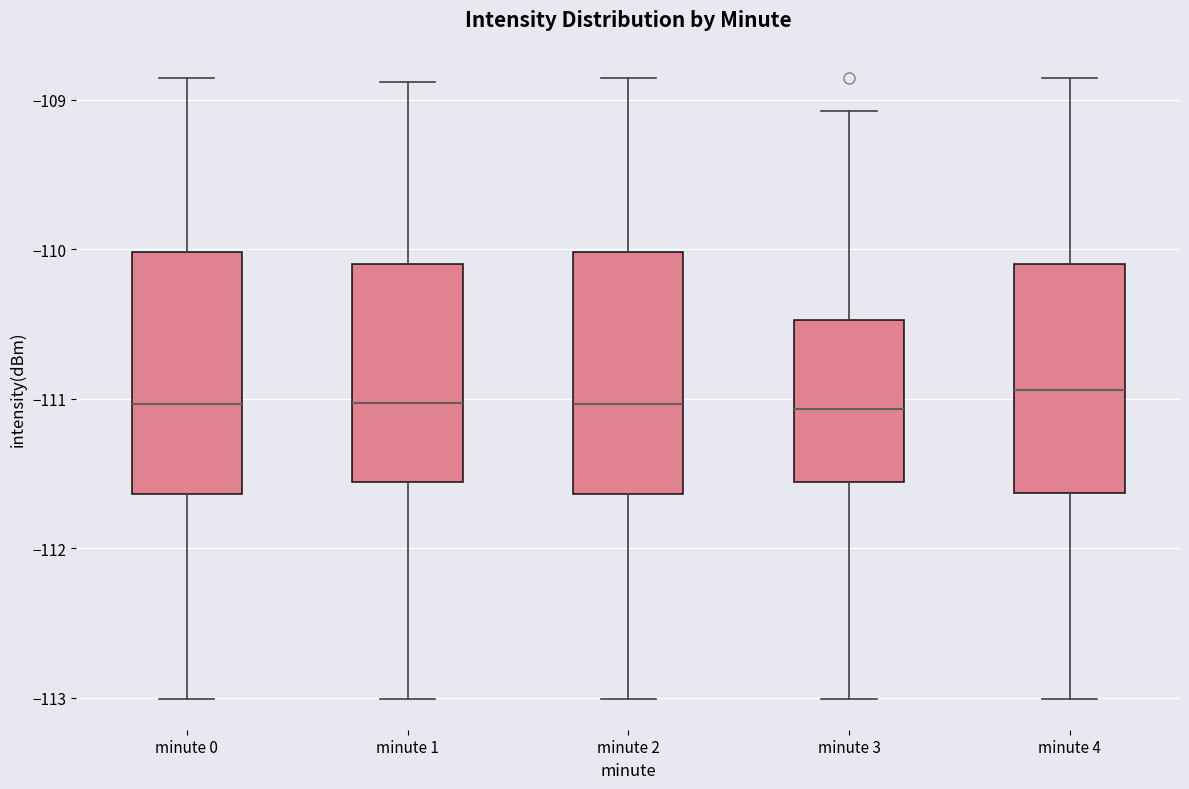

Reading left to right, transcribe this box plot: for each box, give where its median line is, the range the box spans, and where its two whiskers end, as read against the y-axis. The values are not printed on the chart, so give them approximately, as read against the axis.

minute 0: median -111.0, box -111.6 to -110.0, whiskers -113.0 to -108.9
minute 1: median -111.0, box -111.6 to -110.1, whiskers -113.0 to -108.9
minute 2: median -111.0, box -111.6 to -110.0, whiskers -113.0 to -108.9
minute 3: median -111.1, box -111.6 to -110.5, whiskers -113.0 to -109.1
minute 4: median -110.9, box -111.6 to -110.1, whiskers -113.0 to -108.9